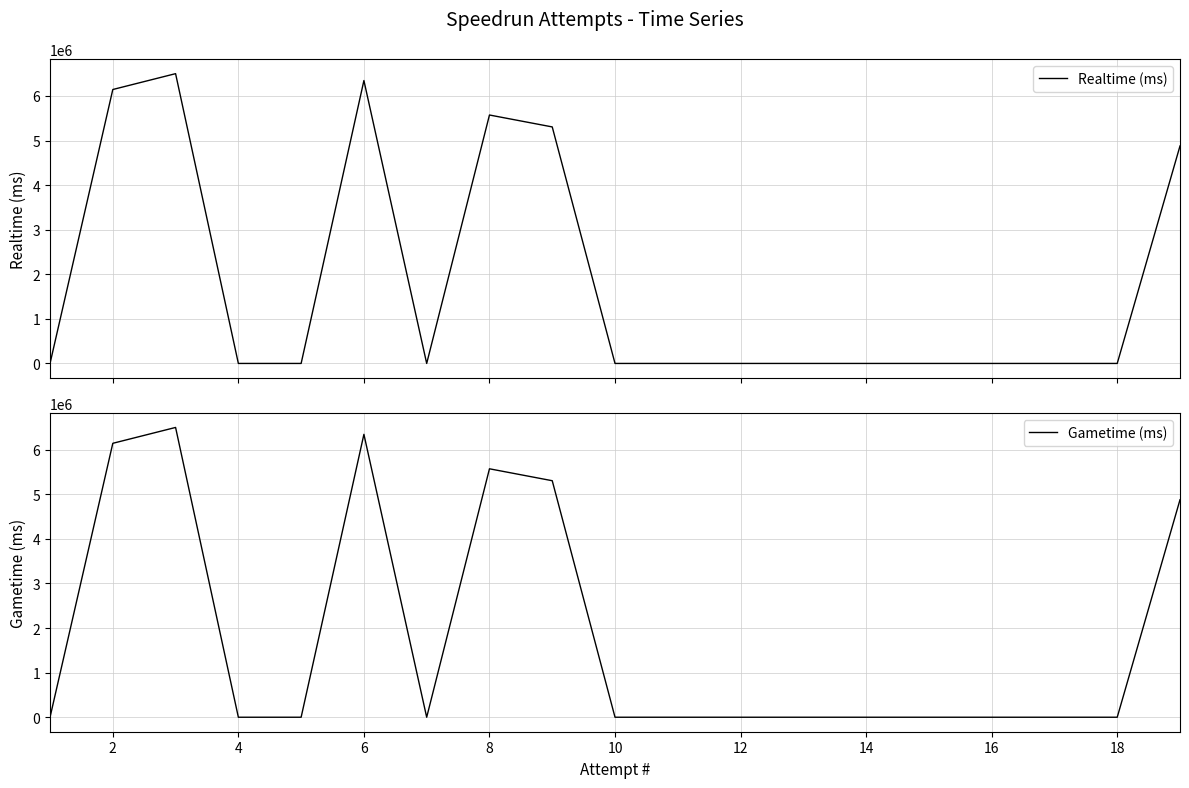

At how many categories does at least one series exceed 4645628?

6